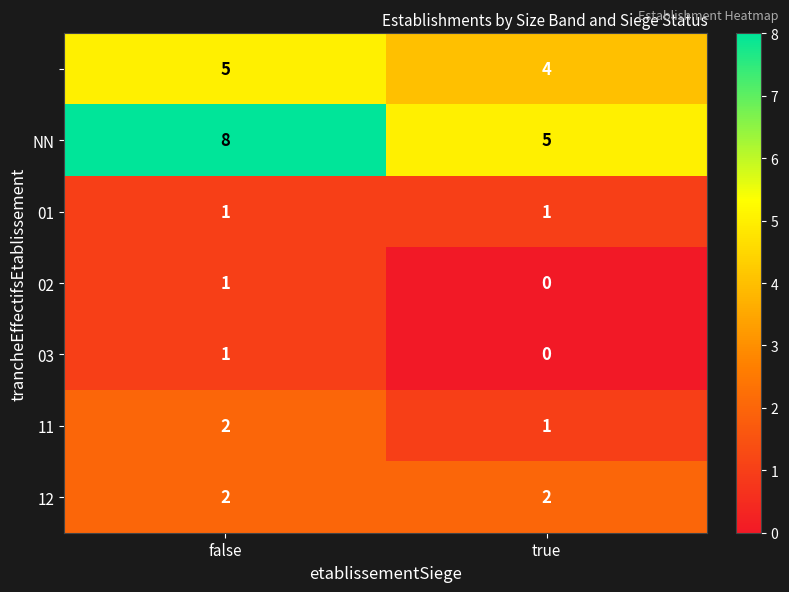

What is the greatest value displayed?

8